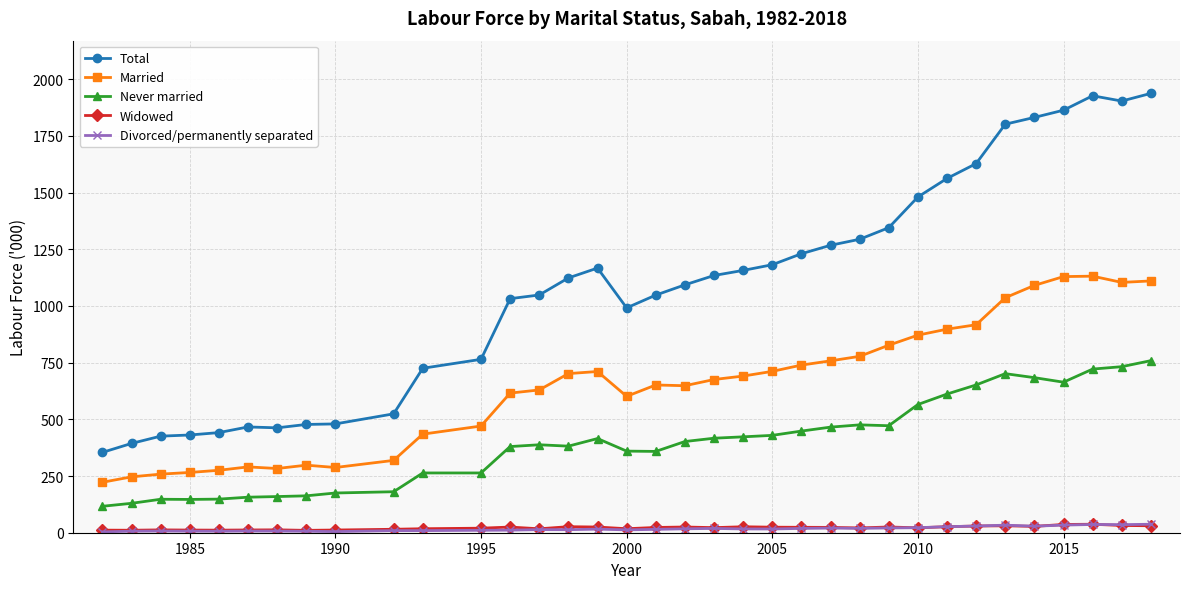

True or false: Widowed and Married cross at least once.

False